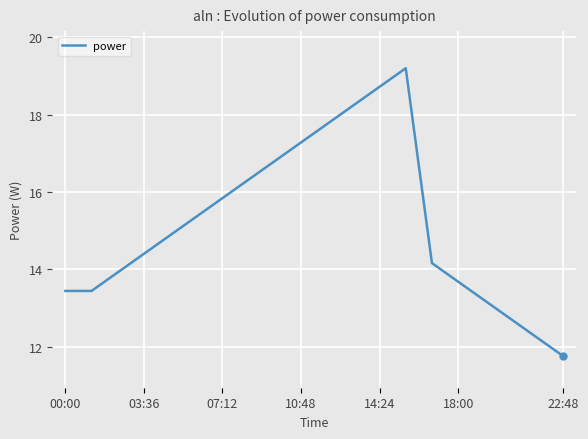

True or false: there are more than 2 points higher than both neighbors.

False